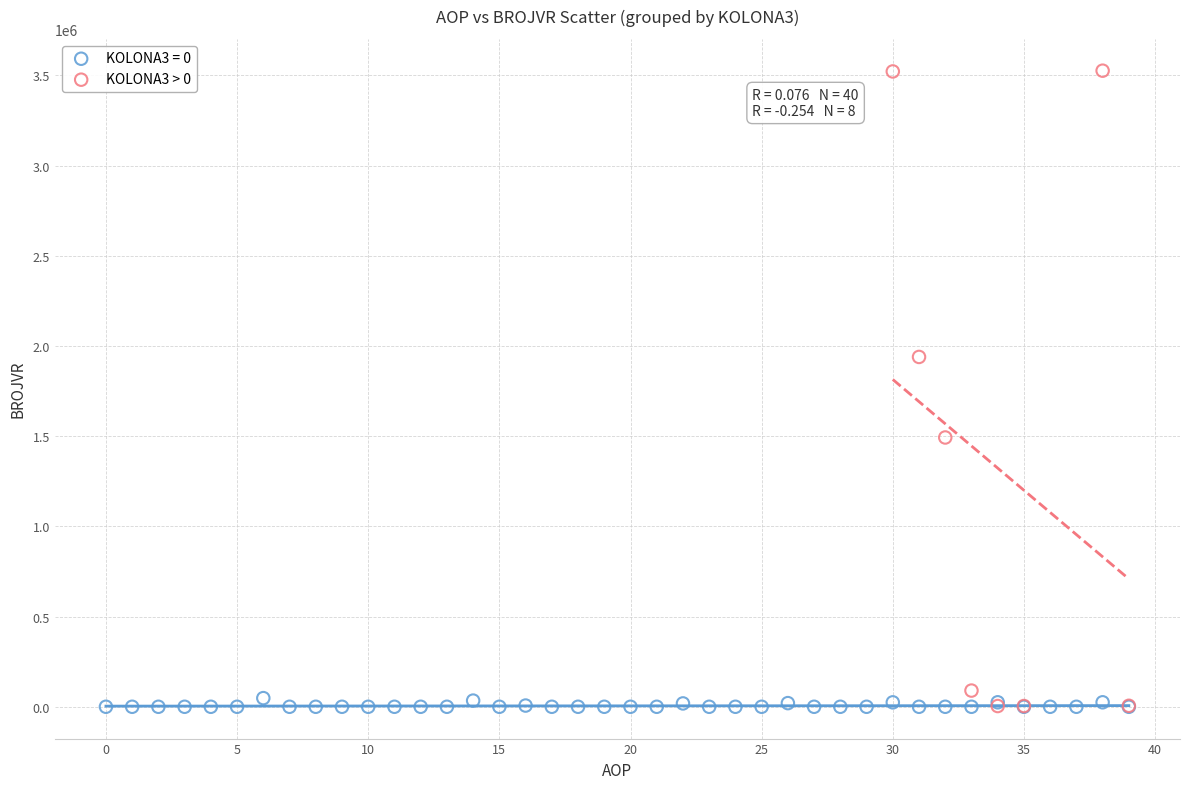

Which series reaches the maximum Y coordinate?

KOLONA3 > 0